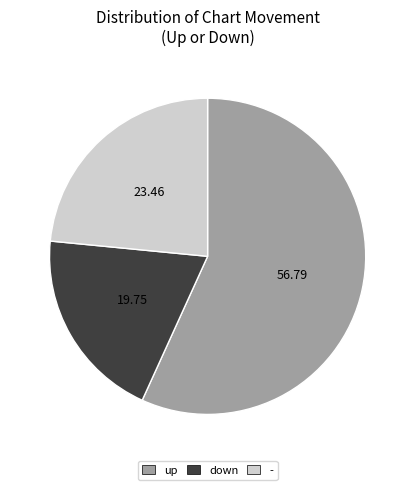

What is the majority slice?

up